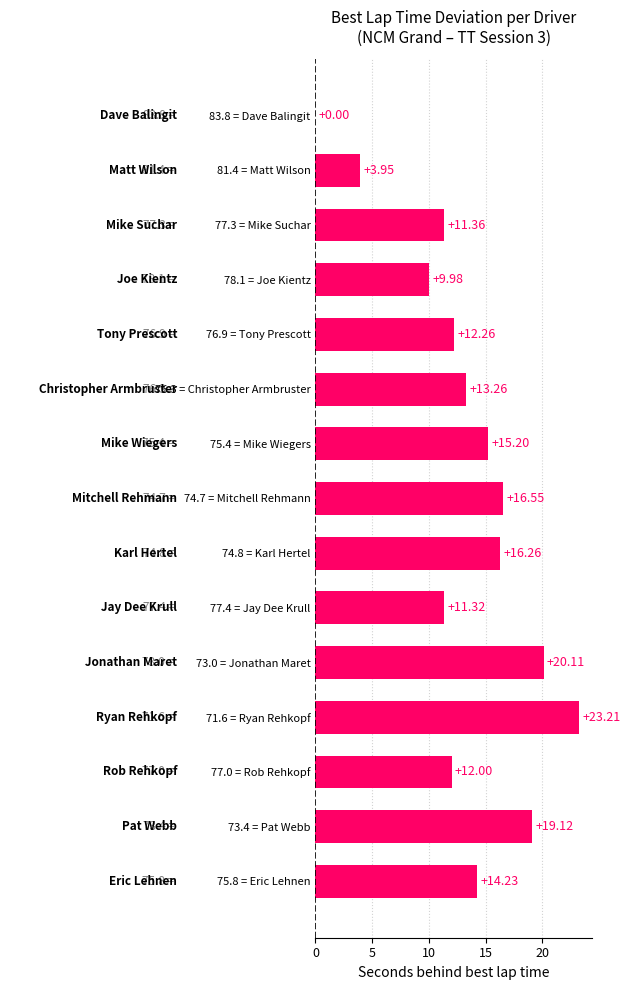

Which category has the highest value across all series?

71.6 = Ryan Rehkopf